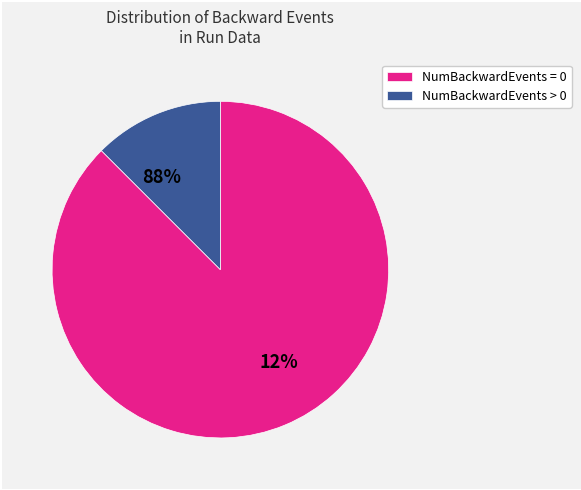

Between NumBackwardEvents > 0 and NumBackwardEvents = 0, which is larger?

NumBackwardEvents > 0